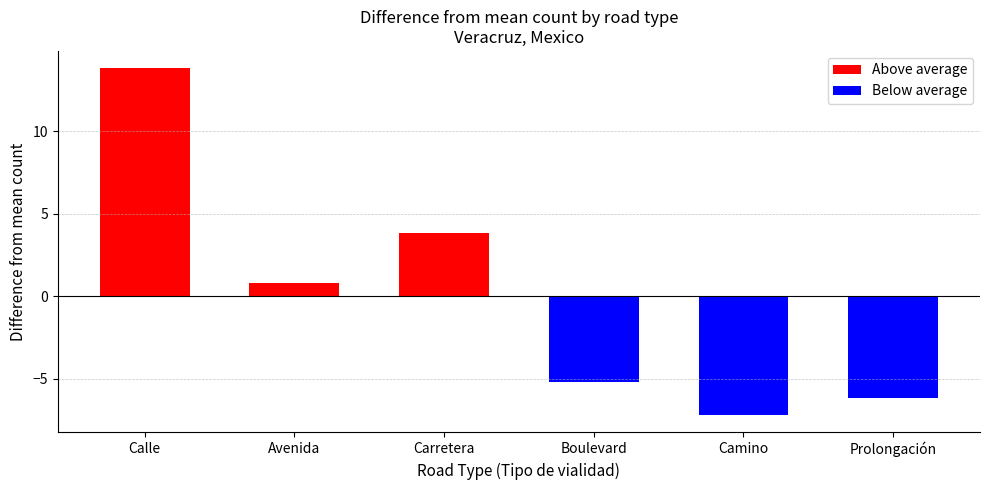

What is the label of the 6th bar from the right?

Calle